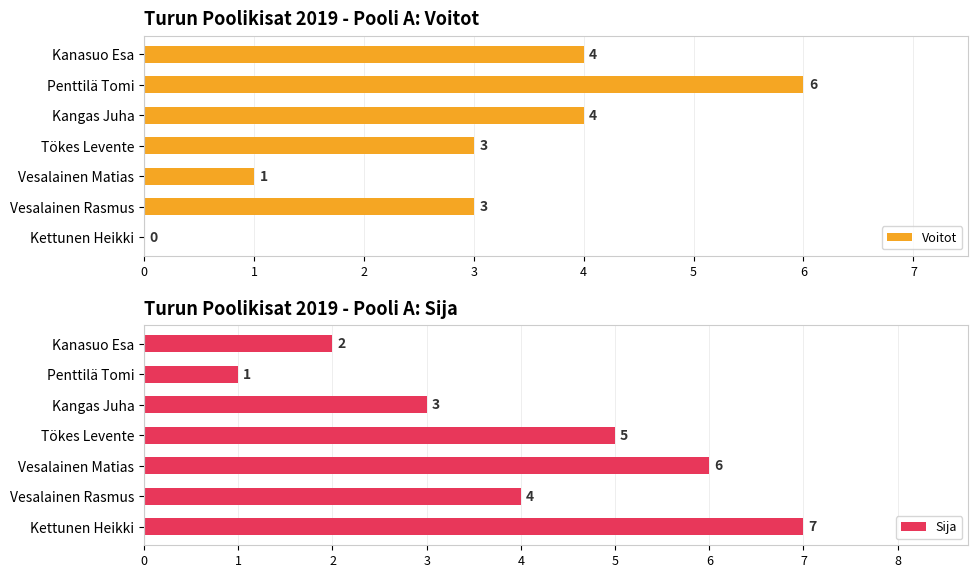

Rank the series by their average value, from lowest to highest.

Voitot, Sija